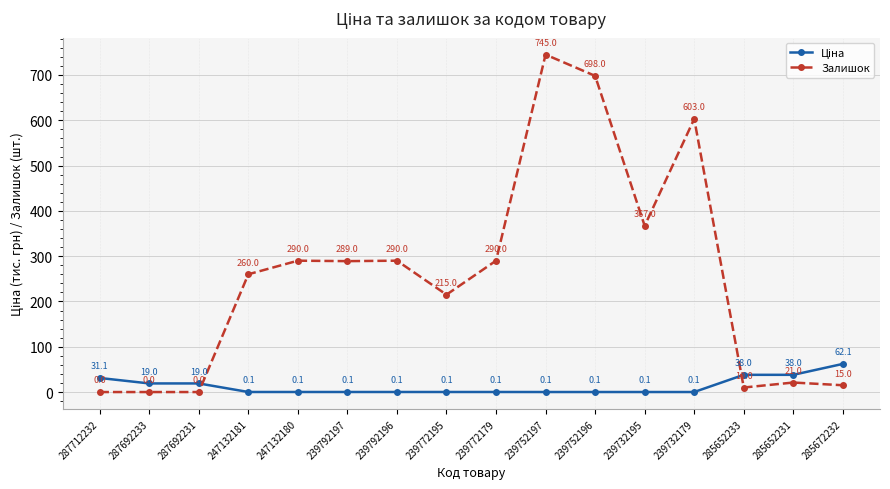

What is the approximate value of Залишок at 247132181?

260.0